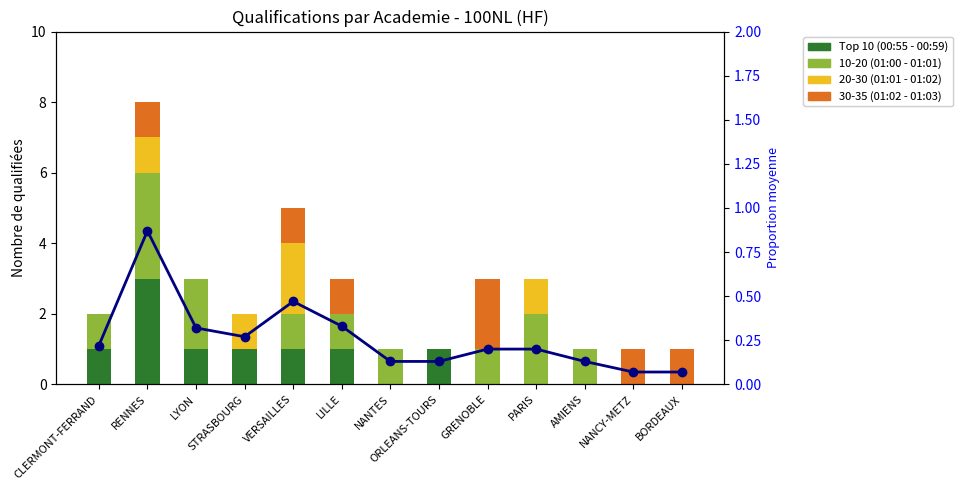

What is the difference between the second highest and minimum values in the Top 10 (00:55 - 00:59) series?

1.0